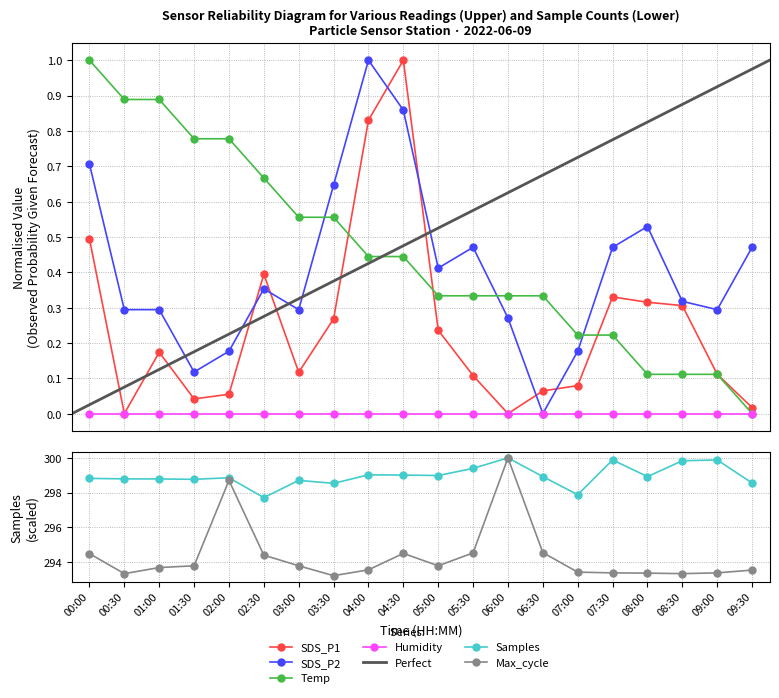

What is the value of the Max_cycle point at the 9th from the left?

293.5